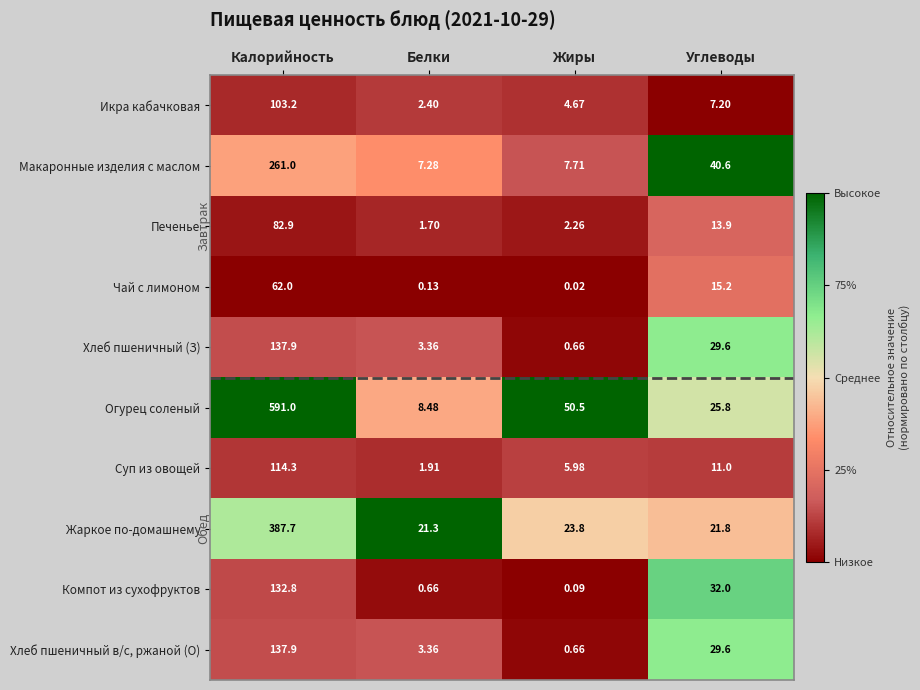

At which label does Суп из овощей reach its peak?

Калорийность